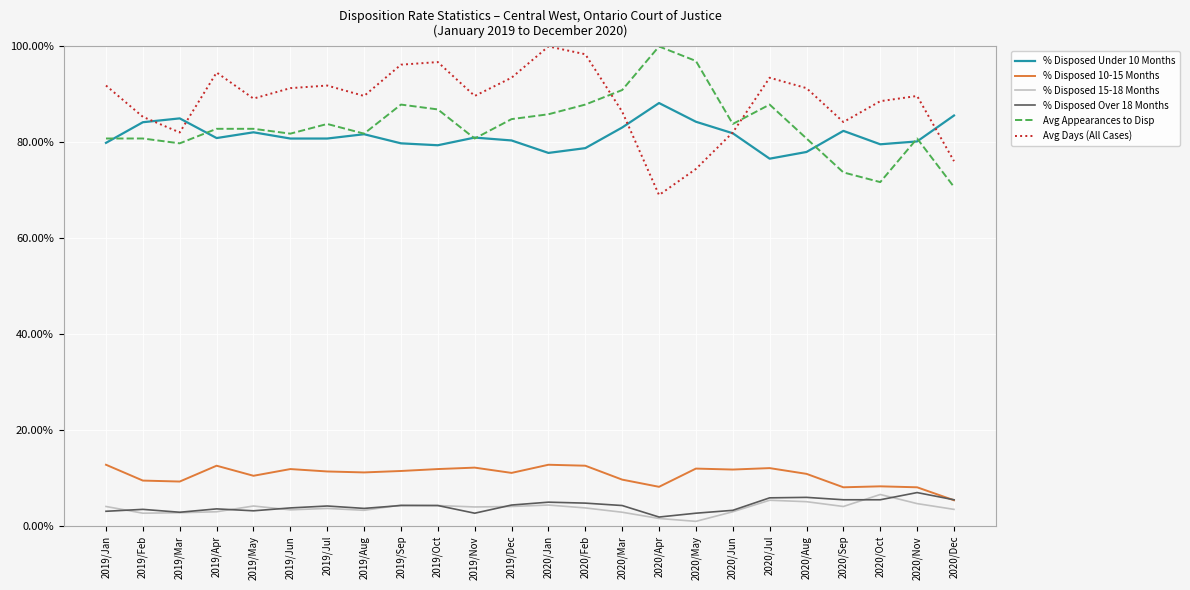

Which label corresponds to the largest value in the chart?

2020/Apr